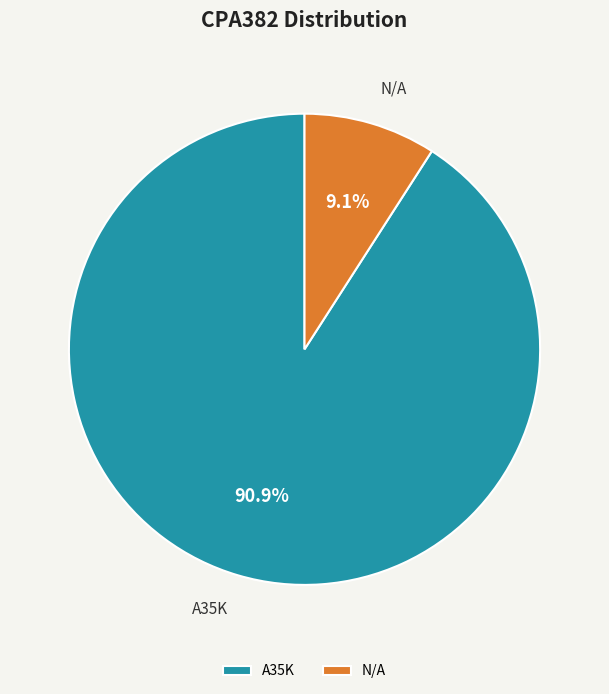

The A35K slice represents 99% of the pie. True or false?

False